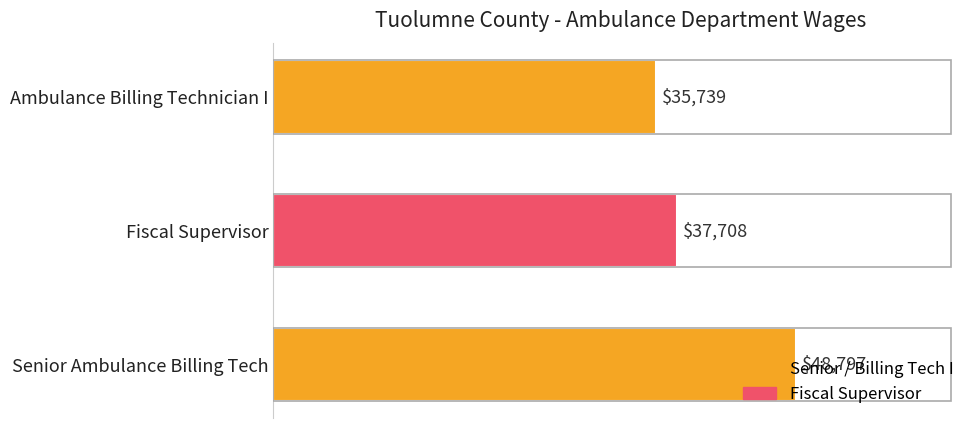

True or false: the data shows 63594 at Senior Ambulance Billing Tech.

False